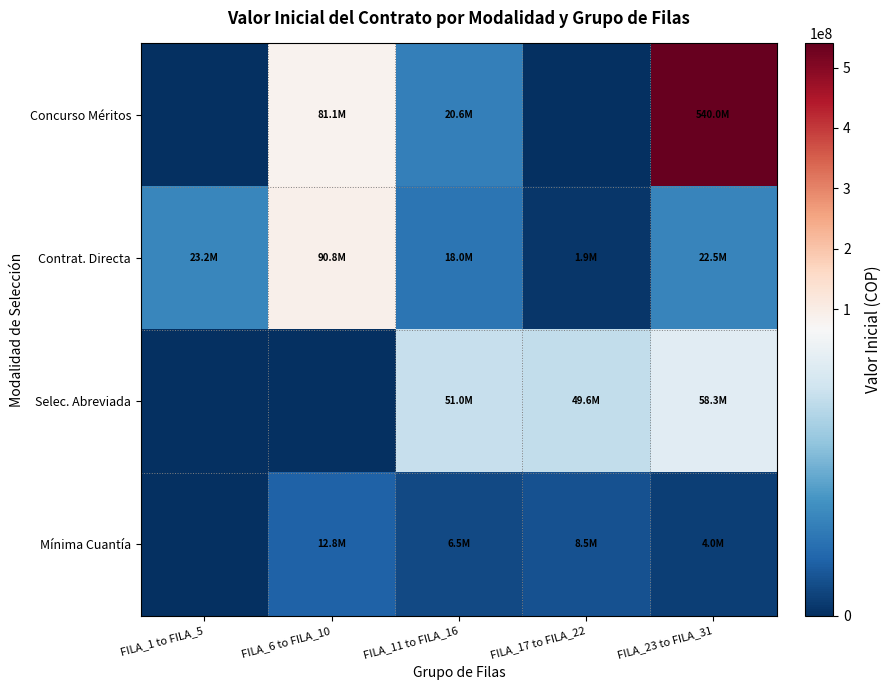

Between FILA_11 to FILA_16 and FILA_1 to FILA_5, which is larger?

FILA_11 to FILA_16